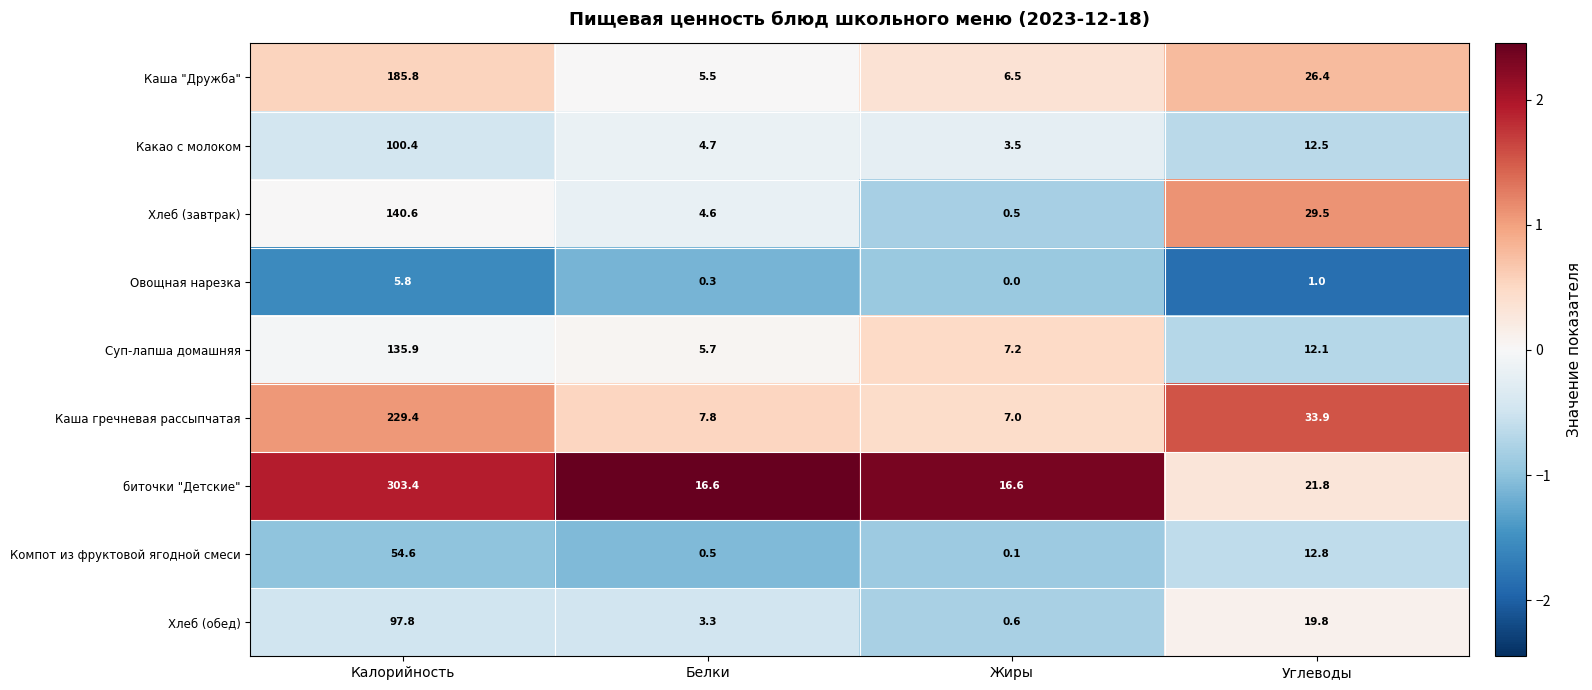

Which series has the widest spread of values?

биточки "Детские"